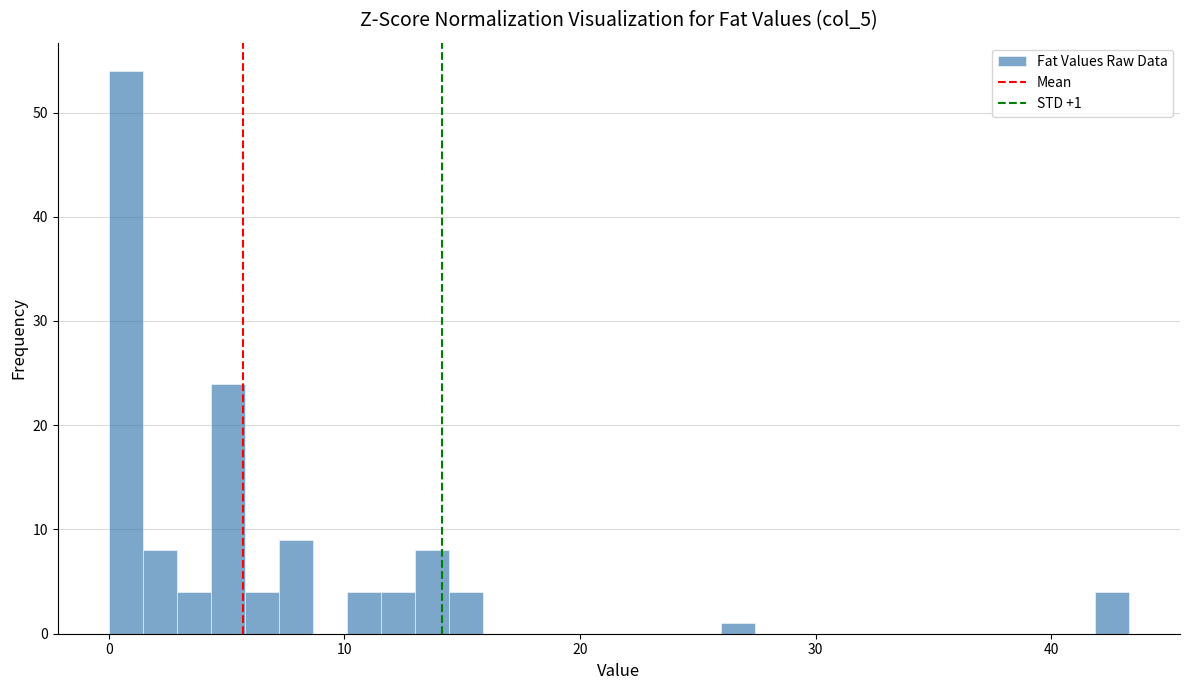

Read against the x-axis, roughly where is the centre of the tallest bar?

1